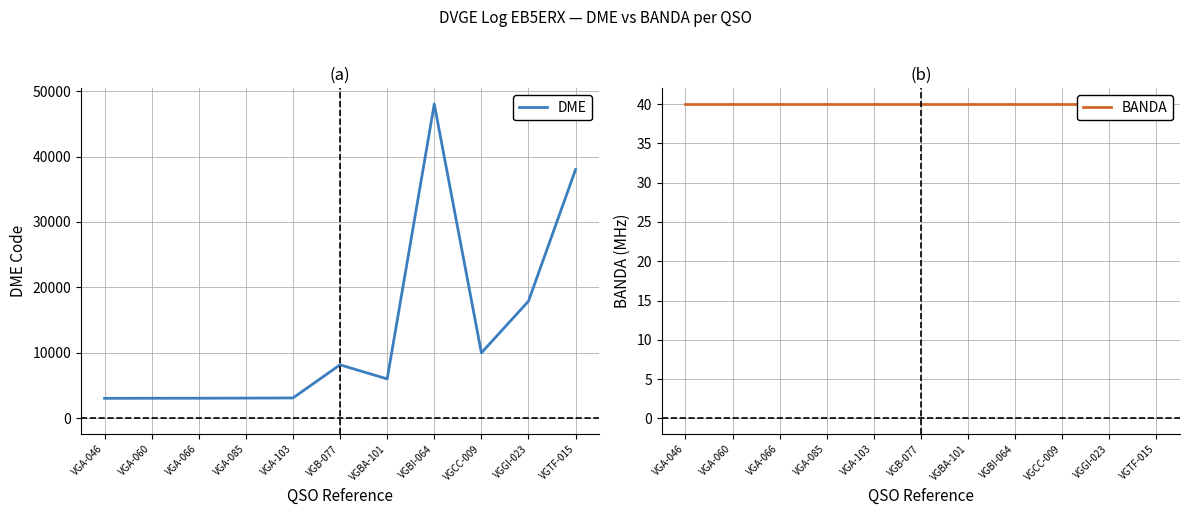

How many lines are shown in the chart?

2